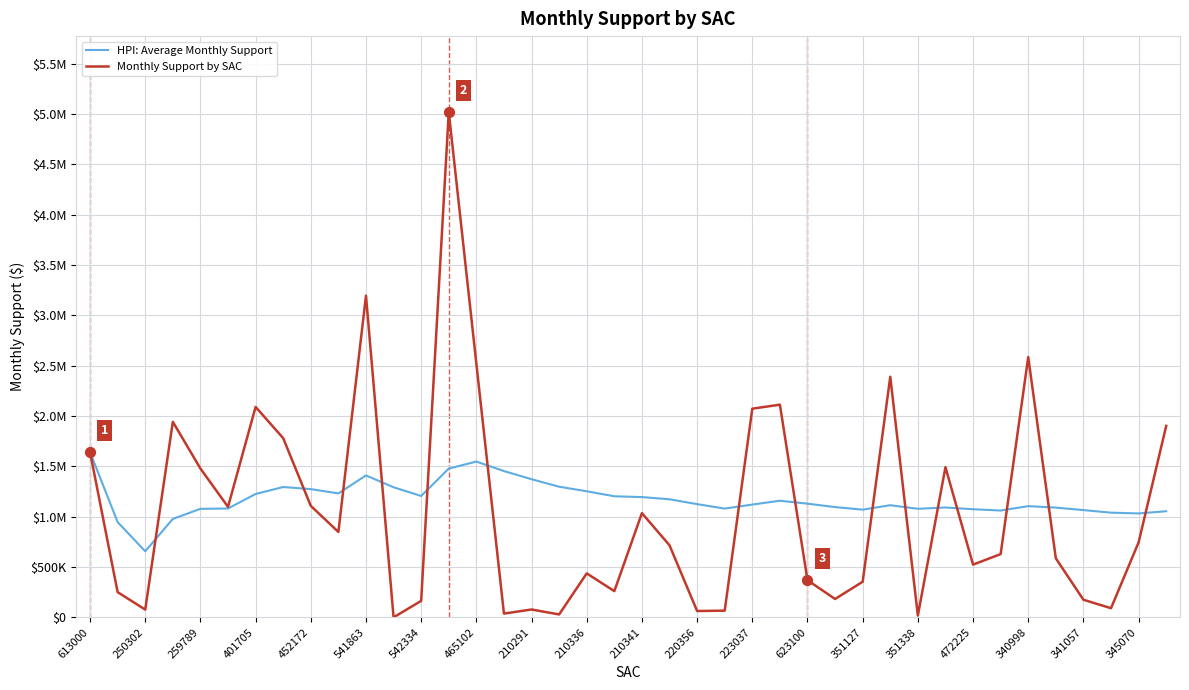

Which series has the largest total across all categories?

HPI: Average Monthly Support